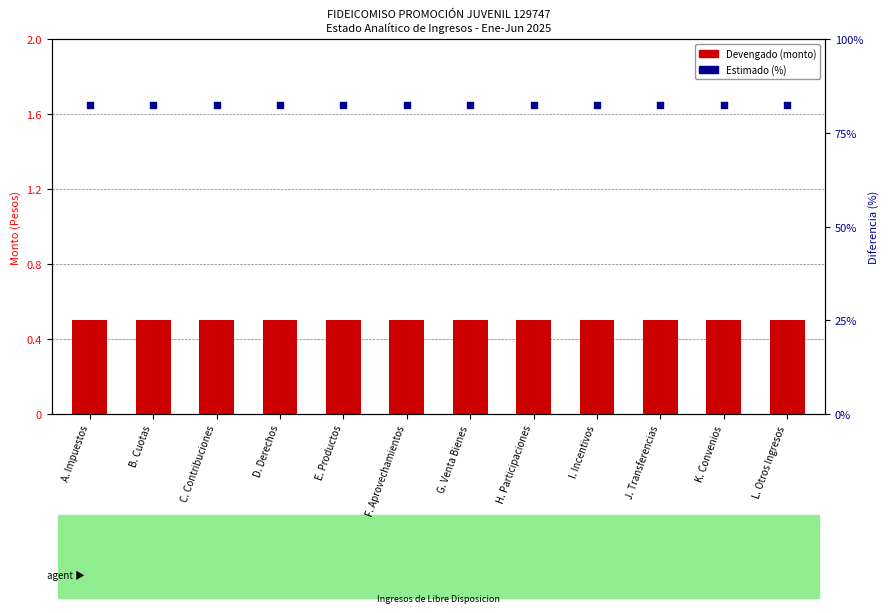

Which series has the largest total across all categories?

Estimado